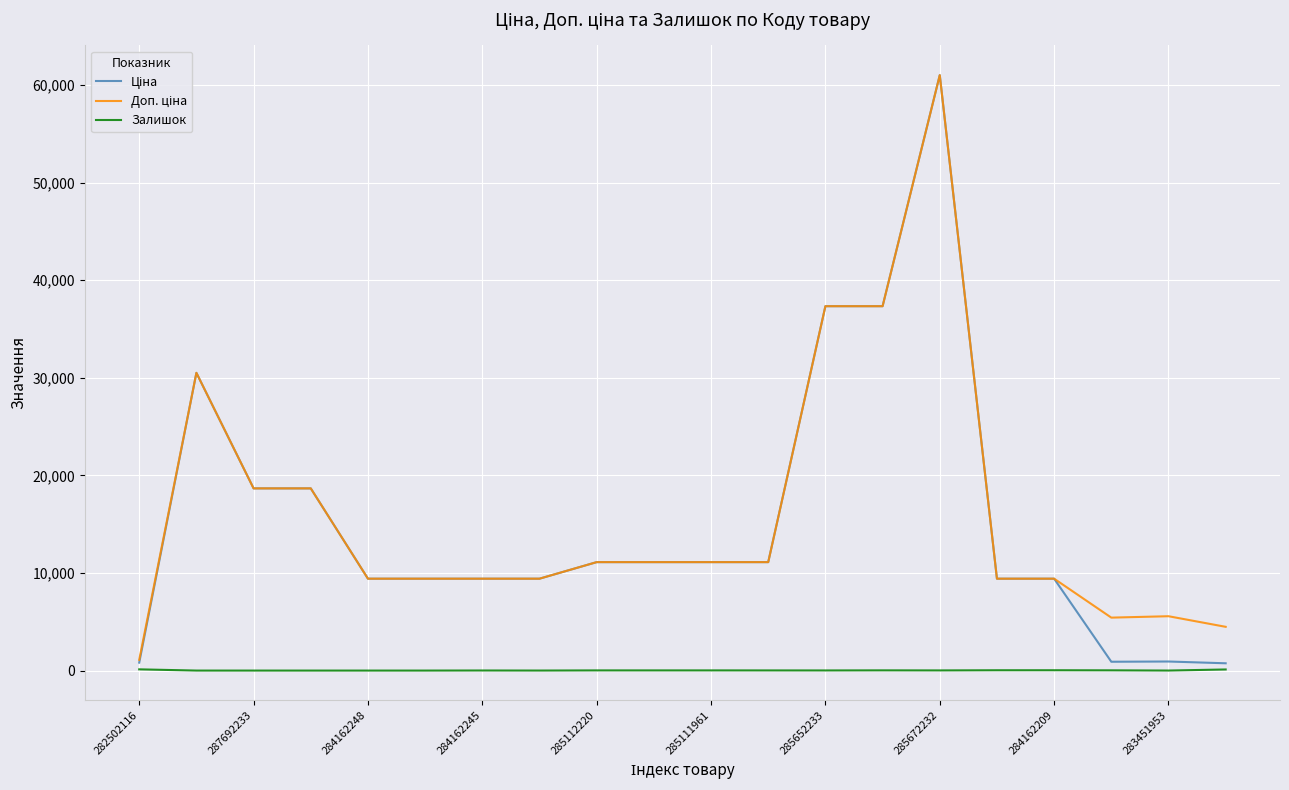

What is the greatest value displayed?

61024.7